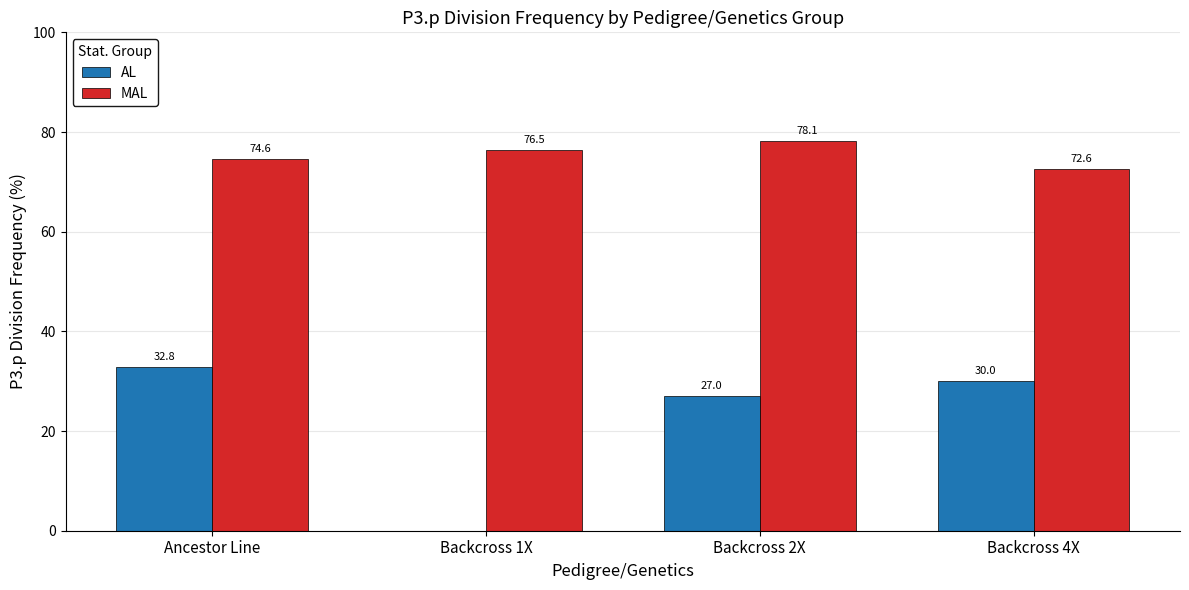

Which series changed the most between Backcross 1X and Backcross 4X?

AL